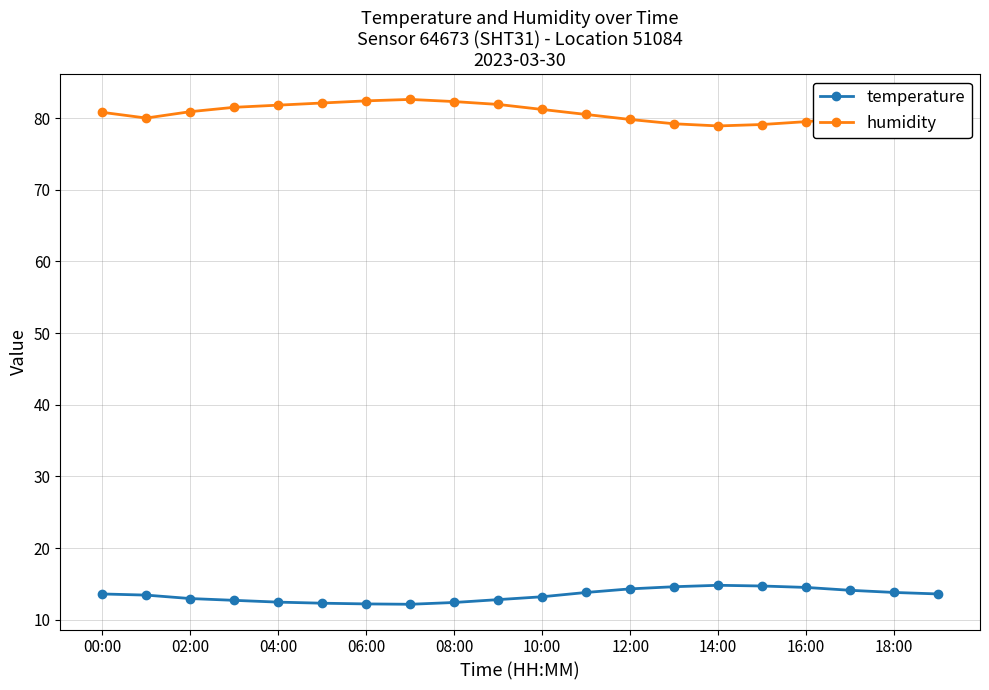

True or false: temperature and humidity intersect in this chart.

False